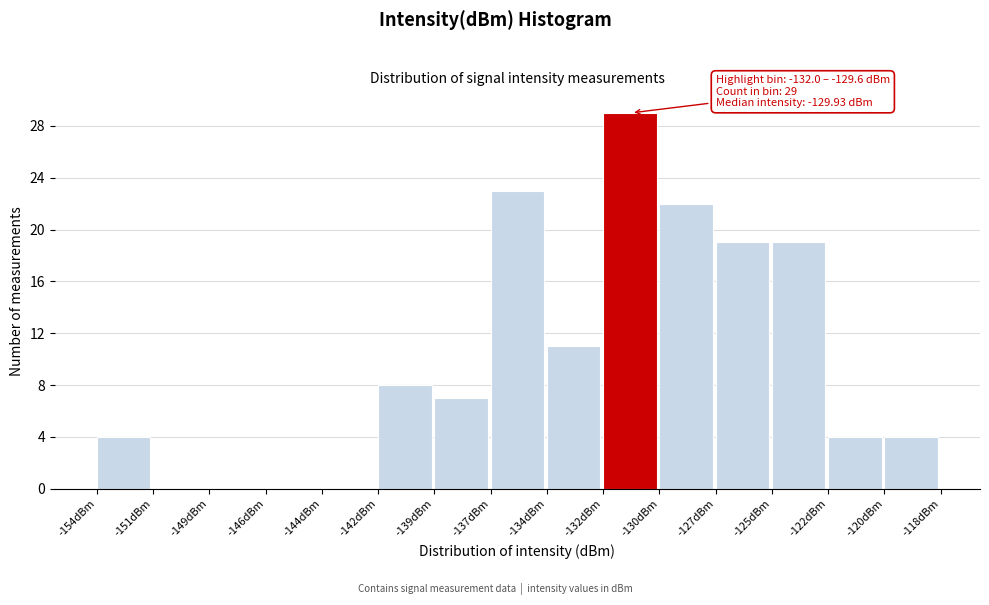

Reading left to right, what are all the values shown in this chart?

-154dBm=4	-151dBm=0	-149dBm=0	-146dBm=0	-144dBm=0	-142dBm=8	-139dBm=7	-137dBm=23	-134dBm=11	-132dBm=29	-130dBm=22	-127dBm=19	-125dBm=19	-122dBm=4	-120dBm=4